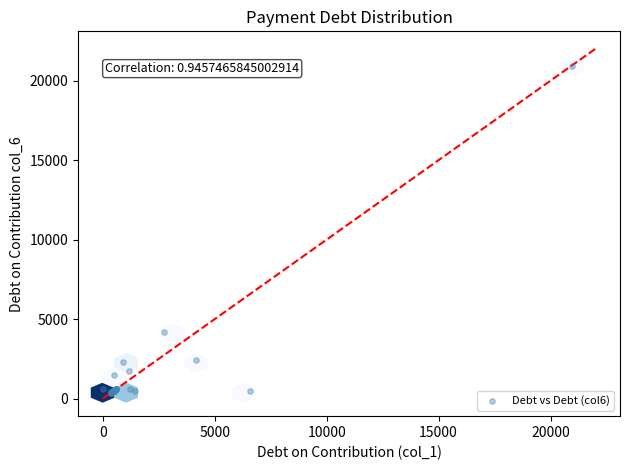

What Y value in the scatter plot is closest to 10652?

4211.0